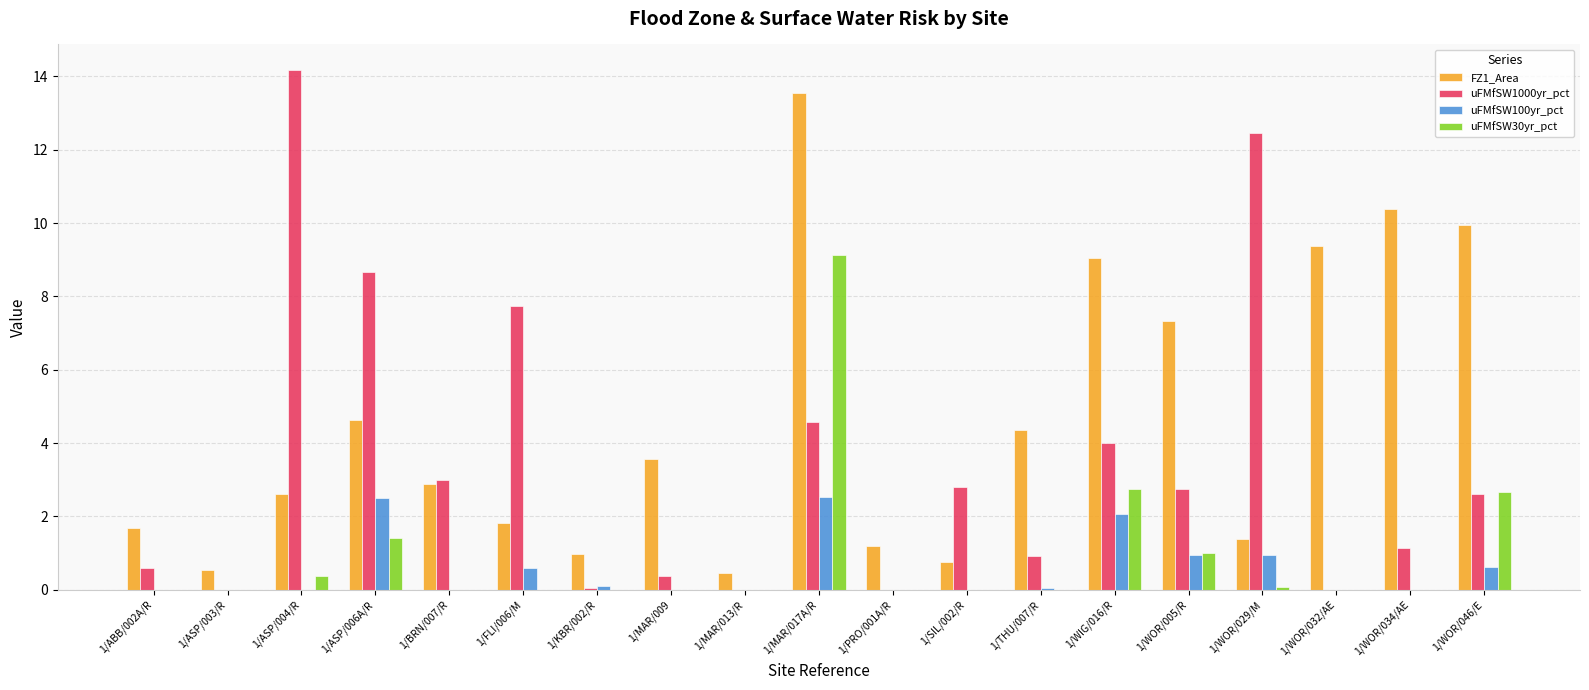

What is the highest value of the FZ1_Area series?

13.5